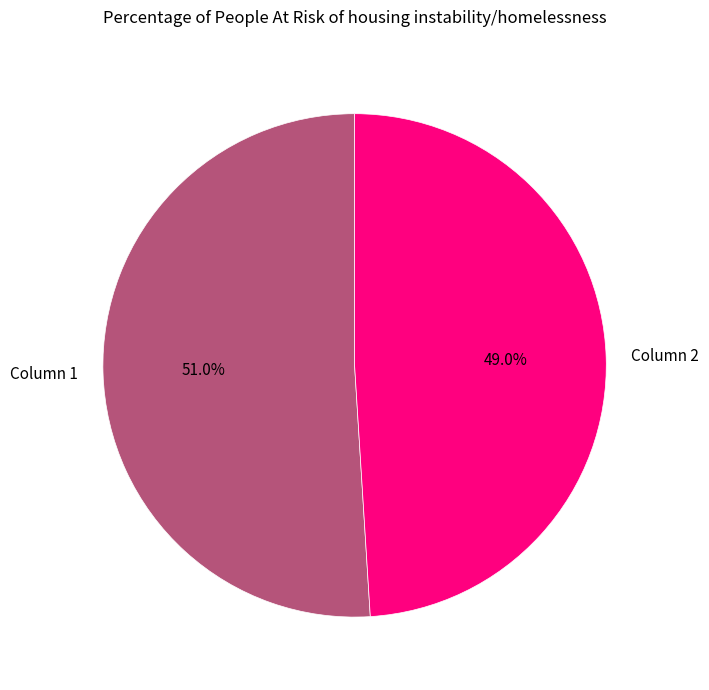

How many slices are in this pie chart?

2